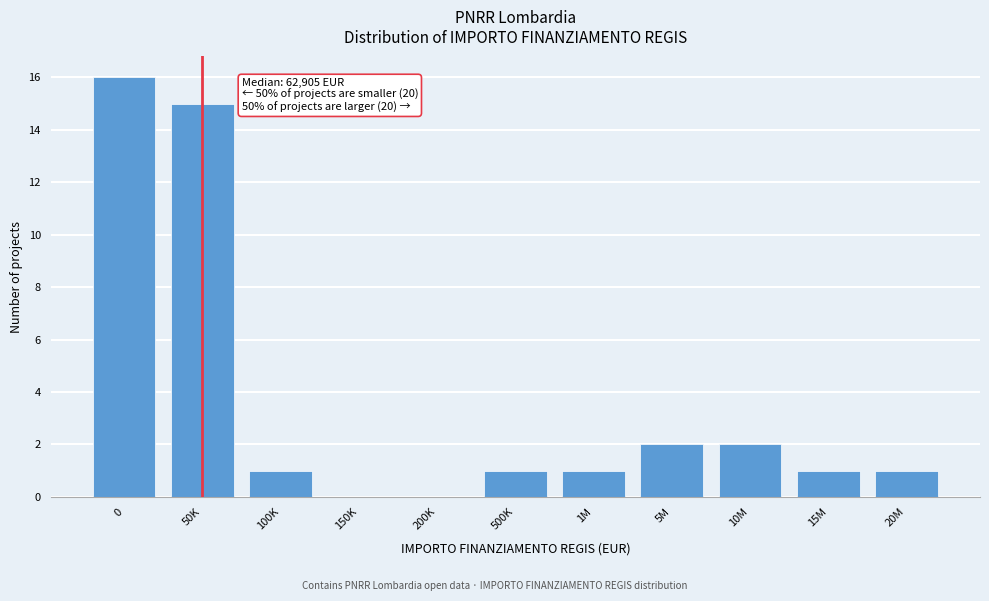

Reading left to right, what are all the values shown in this chart?

0=16	50K=15	100K=1	150K=0	200K=0	500K=1	1M=1	5M=2	10M=2	15M=1	20M=1